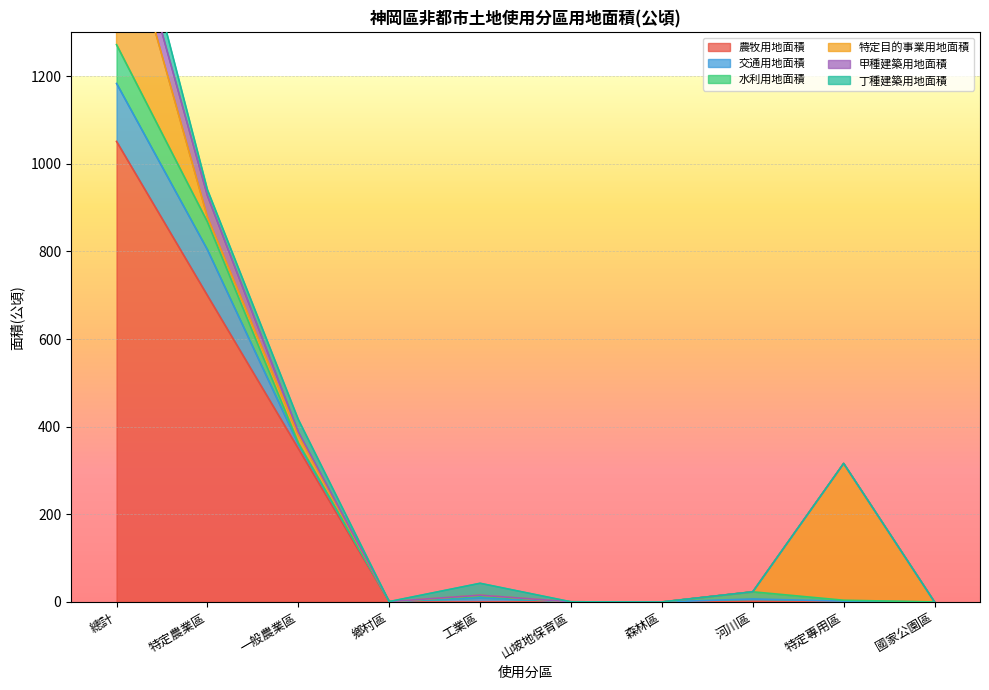

Which series has the largest range (max minus min)?

農牧用地面積